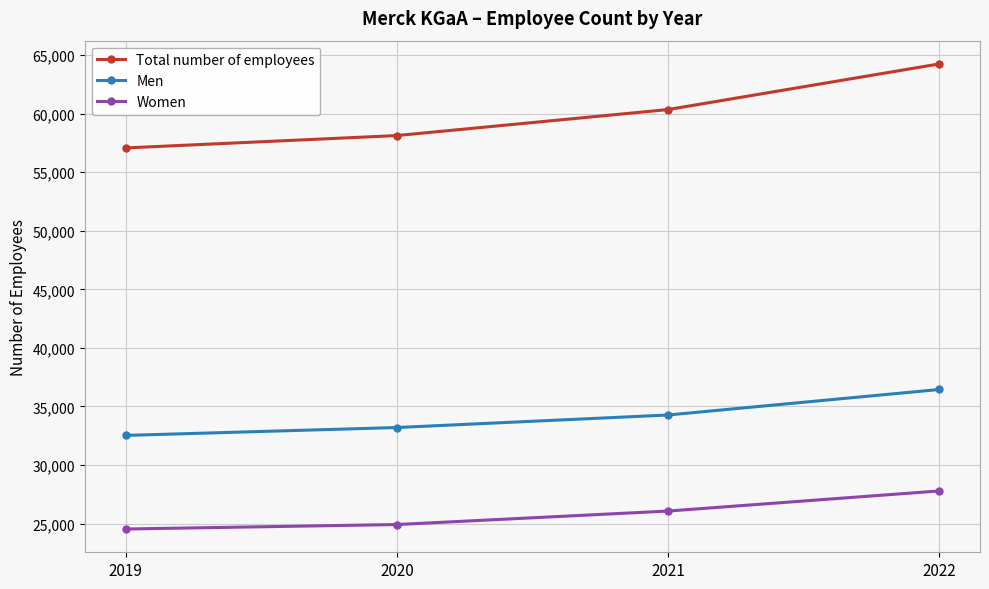

Is it true that Total number of employees equals 12115 at 2020?

False